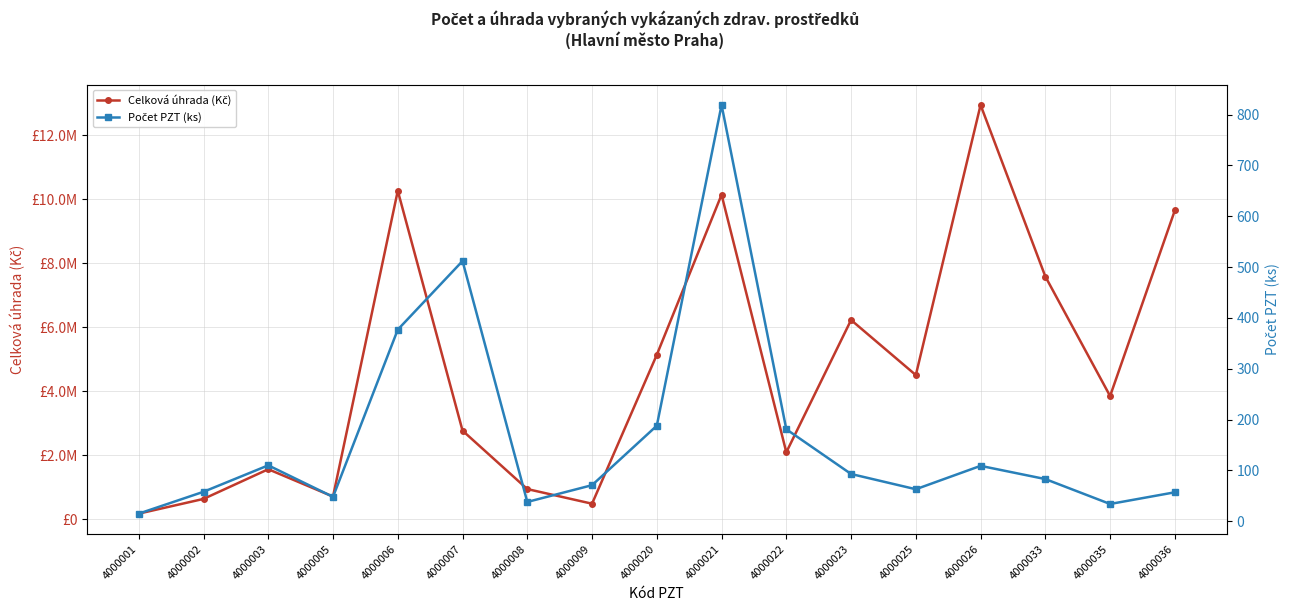

How many categories are shown in the chart?

17